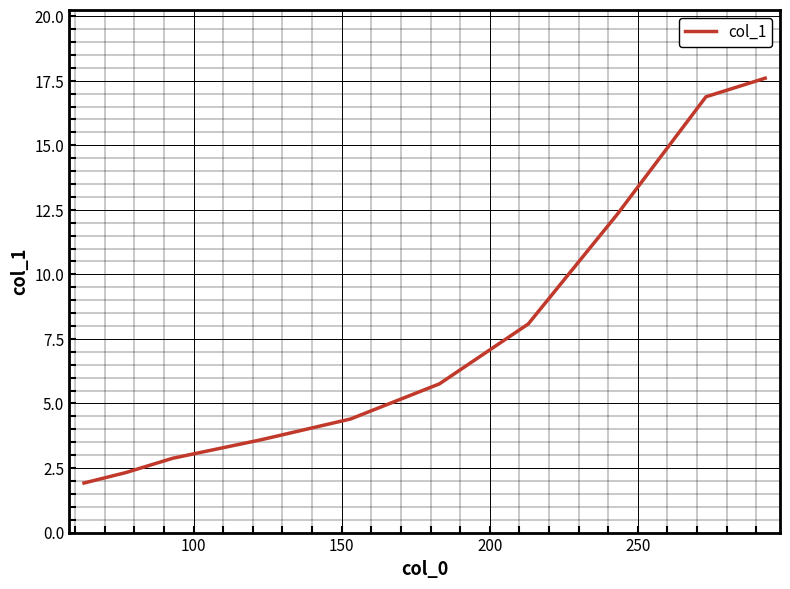

What is the minimum value shown in the chart?

1.9